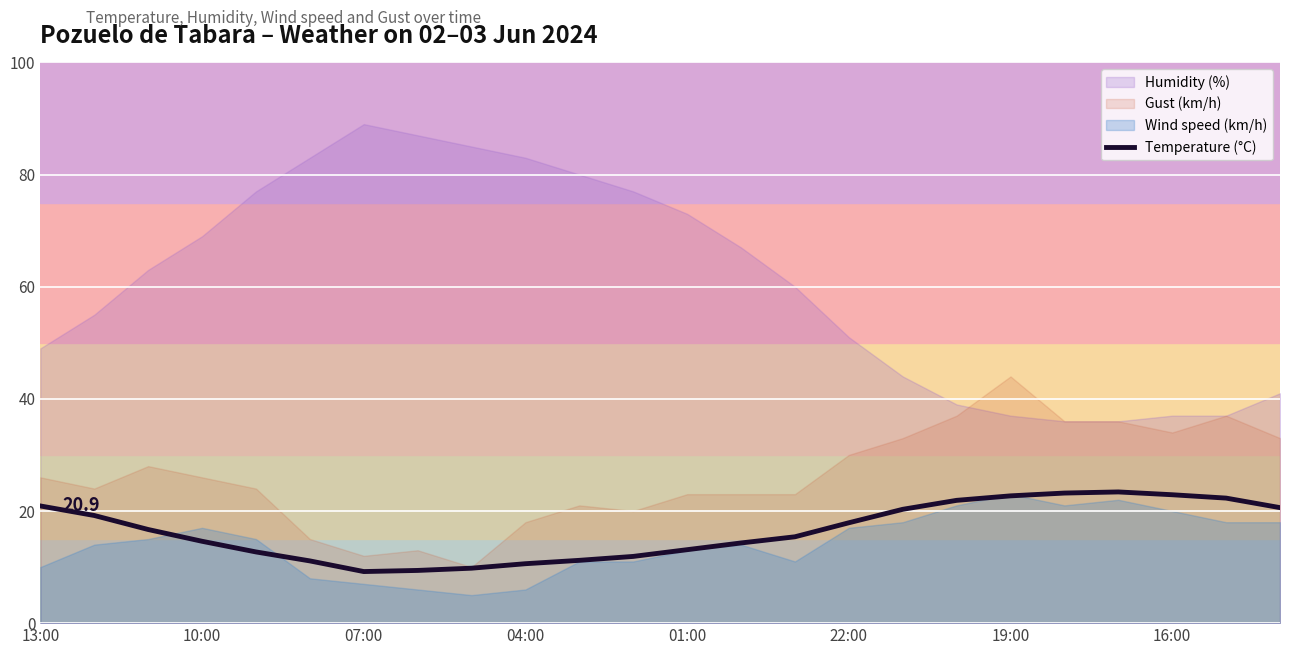

What is the change in value from 13:00 to 13?

-6.6